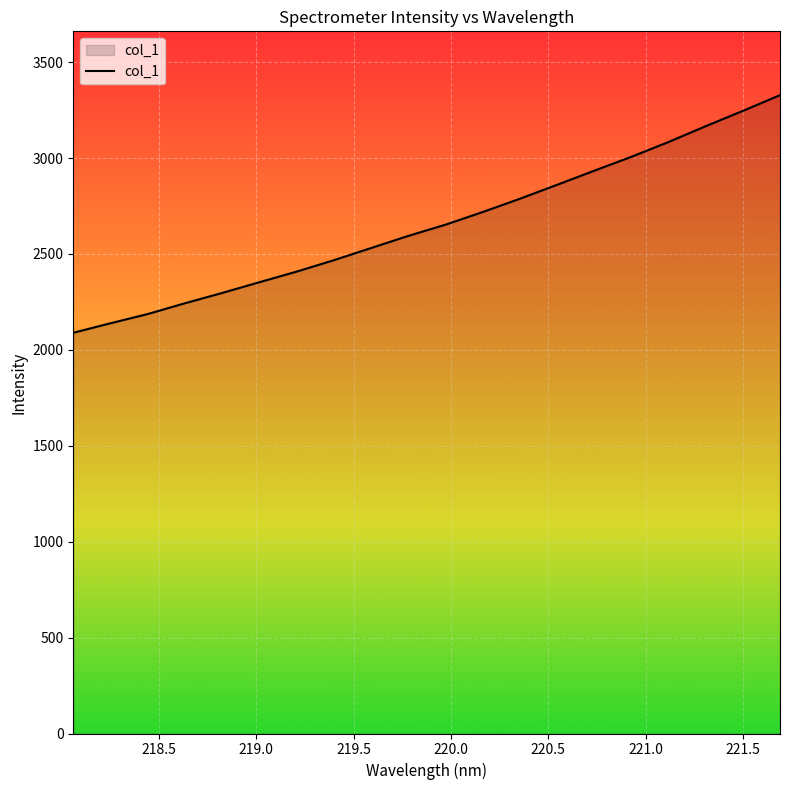

What is the maximum value shown in the chart?

3327.6